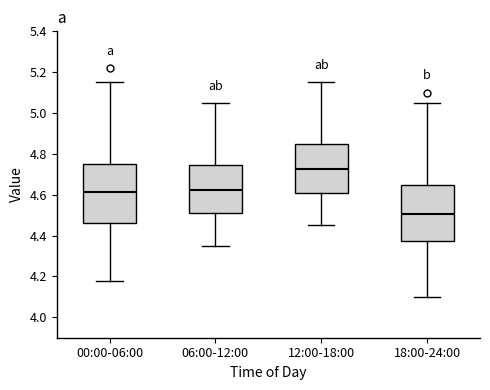

Reading left to right, transcribe this box plot: for each box, give where its median line is, the range the box spans, and where its two whiskers end, as read against the y-axis. The values are not printed on the chart, so give them approximately, as read against the axis.

00:00-06:00: median 4.62, box 4.46 to 4.76, whiskers 4.18 to 5.16
06:00-12:00: median 4.62, box 4.52 to 4.74, whiskers 4.36 to 5.06
12:00-18:00: median 4.72, box 4.62 to 4.84, whiskers 4.46 to 5.16
18:00-24:00: median 4.50, box 4.38 to 4.66, whiskers 4.10 to 5.06